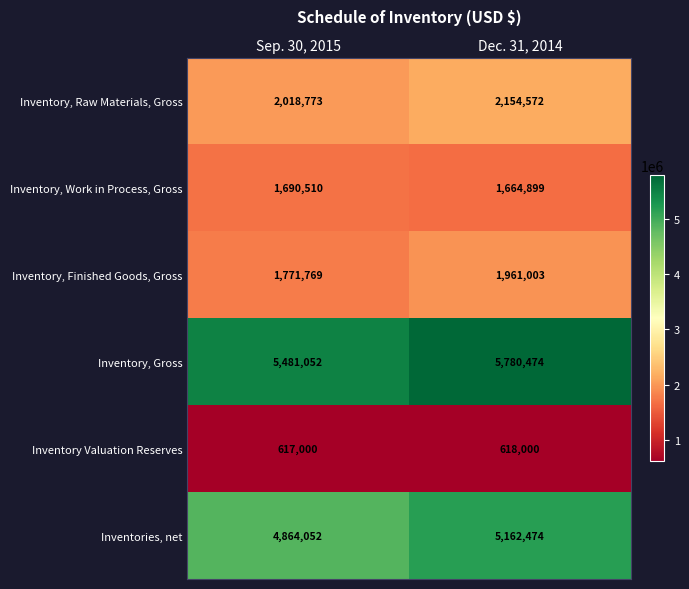

Which series changed the most between Sep. 30, 2015 and Dec. 31, 2014?

Inventory, Gross